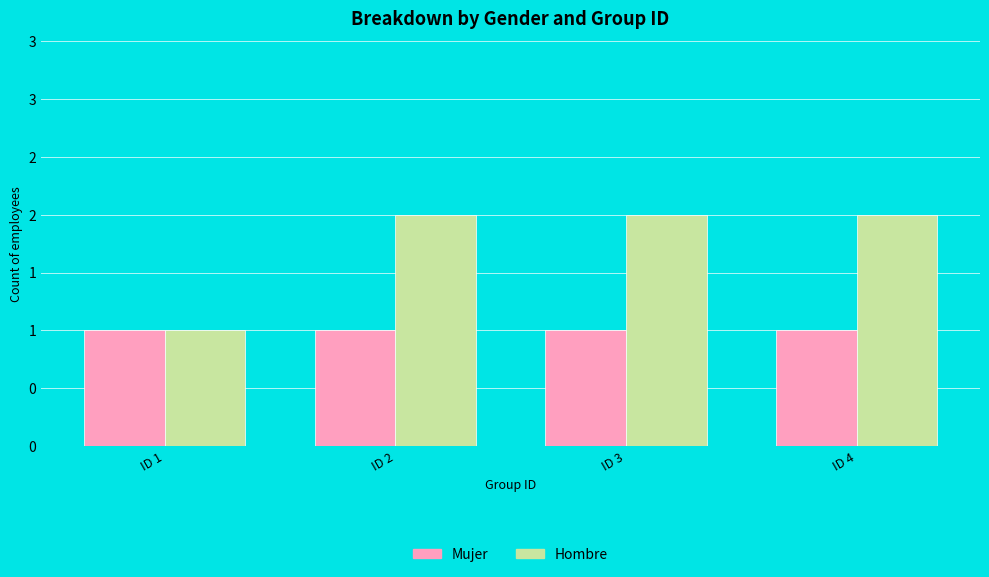

Does the chart contain stacked bars?

No